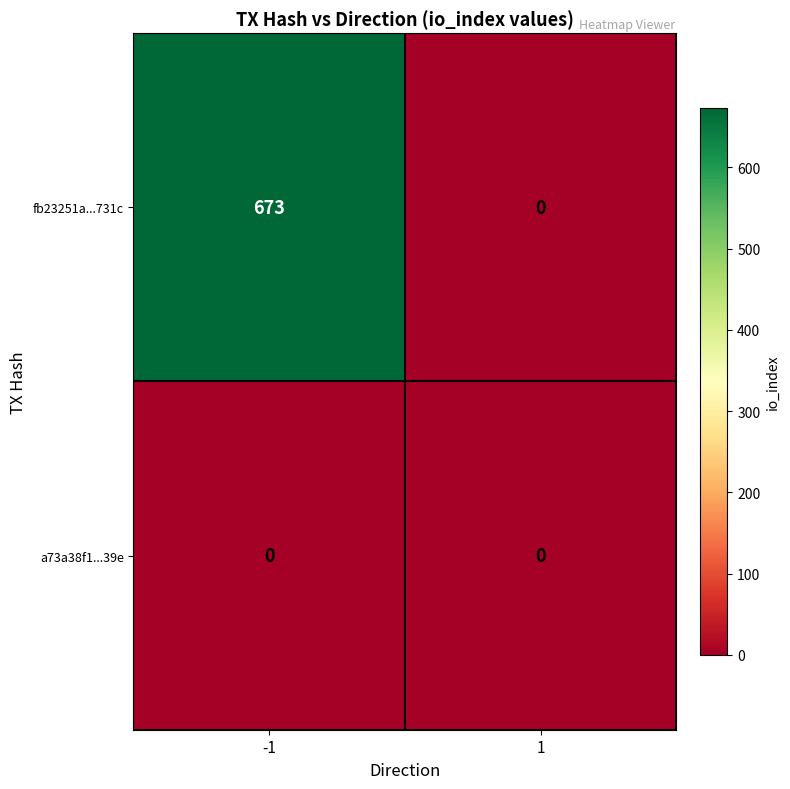

How many data points does each series have?

2